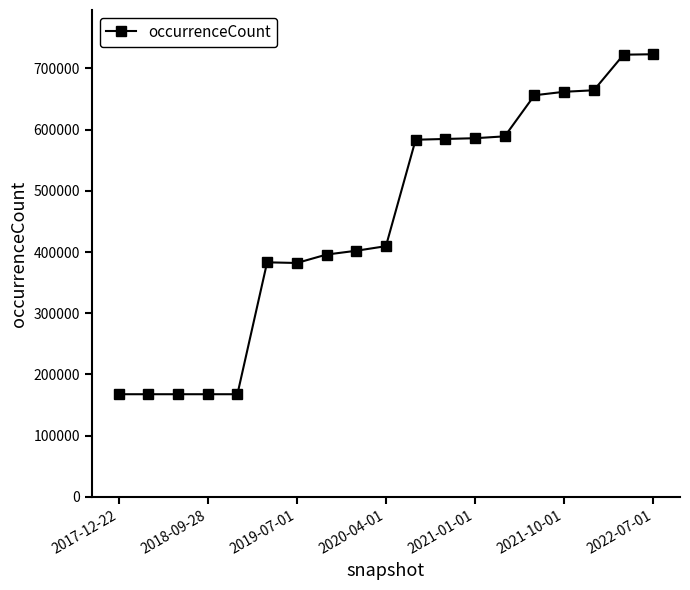

True or false: the data has more than 0 interior local peaks.

True